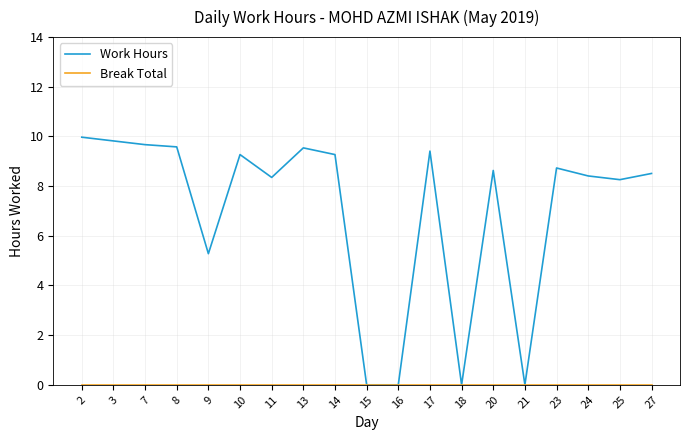

Does the chart have visible grid lines?

Yes